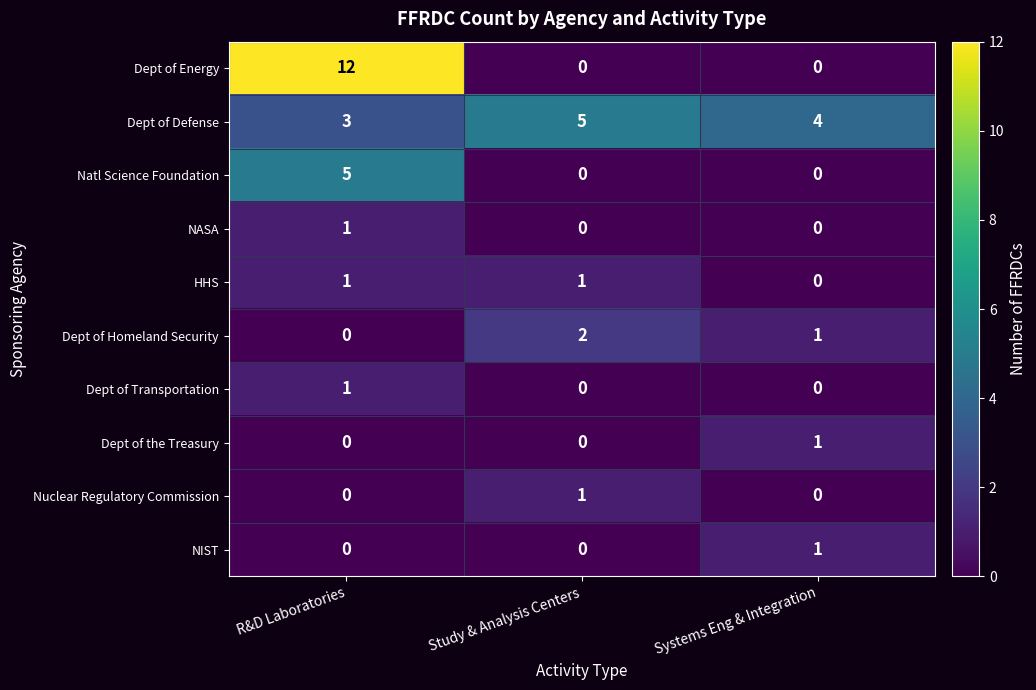

Reading left to right, list all the values displayed in this chart.

Dept of Energy: R&D Laboratories=12	Study & Analysis Centers=0	Systems Eng & Integration=0
Dept of Defense: R&D Laboratories=3	Study & Analysis Centers=5	Systems Eng & Integration=4
Natl Science Foundation: R&D Laboratories=5	Study & Analysis Centers=0	Systems Eng & Integration=0
NASA: R&D Laboratories=1	Study & Analysis Centers=0	Systems Eng & Integration=0
HHS: R&D Laboratories=1	Study & Analysis Centers=1	Systems Eng & Integration=0
Dept of Homeland Security: R&D Laboratories=0	Study & Analysis Centers=2	Systems Eng & Integration=1
Dept of Transportation: R&D Laboratories=1	Study & Analysis Centers=0	Systems Eng & Integration=0
Dept of the Treasury: R&D Laboratories=0	Study & Analysis Centers=0	Systems Eng & Integration=1
Nuclear Regulatory Commission: R&D Laboratories=0	Study & Analysis Centers=1	Systems Eng & Integration=0
NIST: R&D Laboratories=0	Study & Analysis Centers=0	Systems Eng & Integration=1